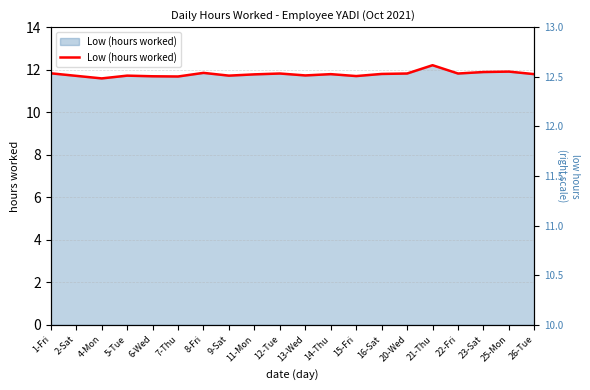

What is the difference between the second highest and minimum values?

0.3